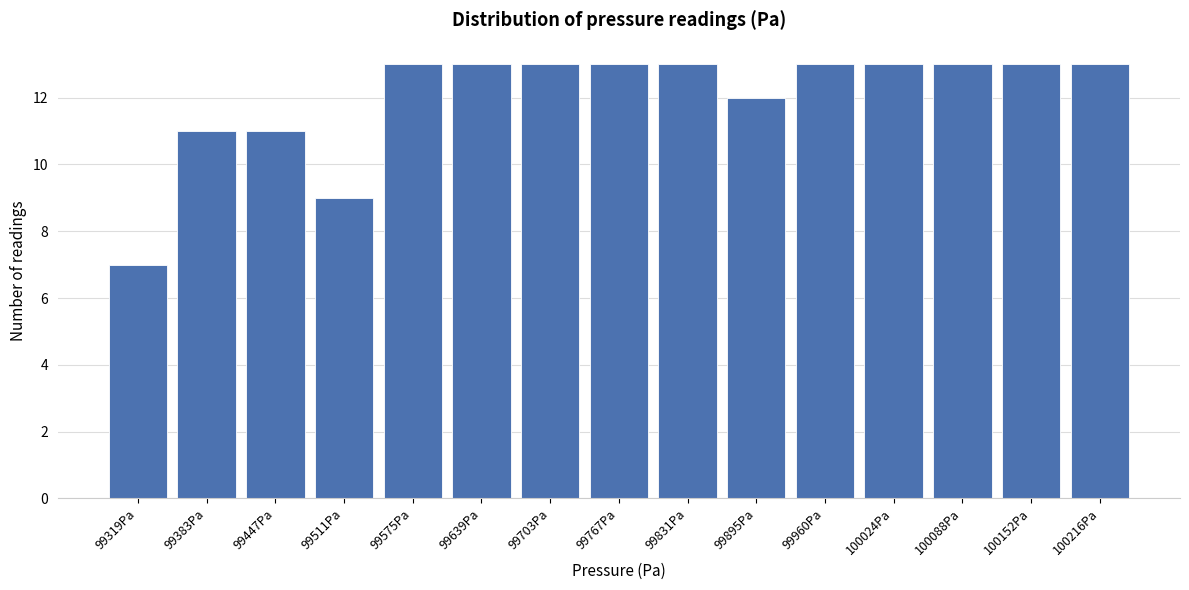

Reading right to left, list all the values displayed in this chart.

100216Pa=13	100152Pa=13	100088Pa=13	100024Pa=13	99960Pa=13	99895Pa=12	99831Pa=13	99767Pa=13	99703Pa=13	99639Pa=13	99575Pa=13	99511Pa=9	99447Pa=11	99383Pa=11	99319Pa=7